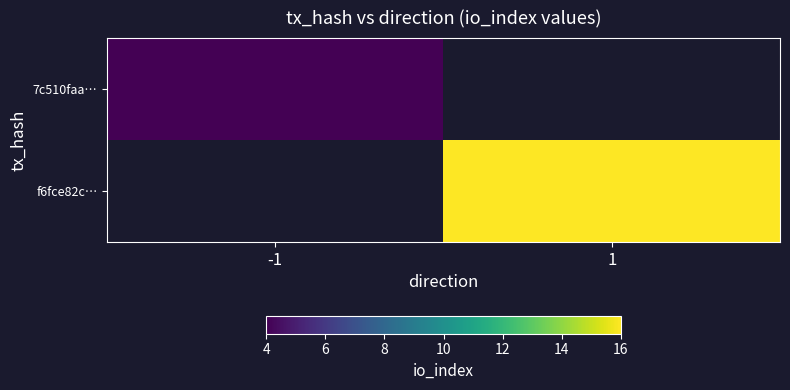

At which category does the chart reach its peak across all series?

1